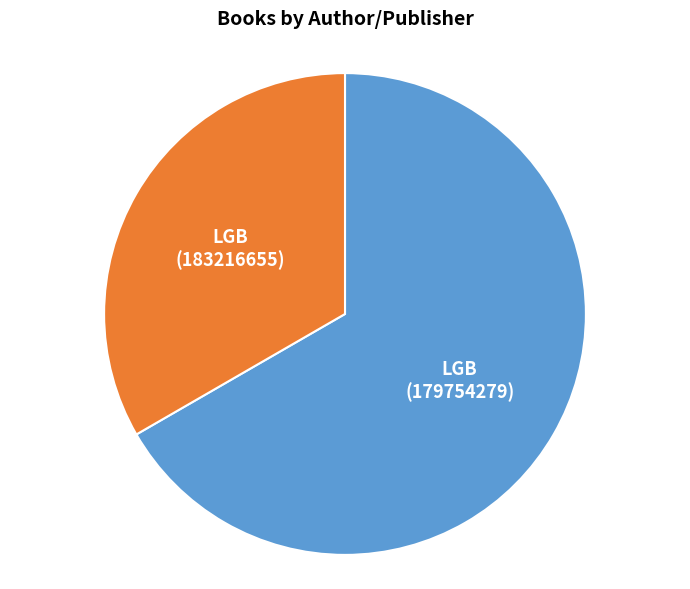

Does any single category account for the majority?

Yes